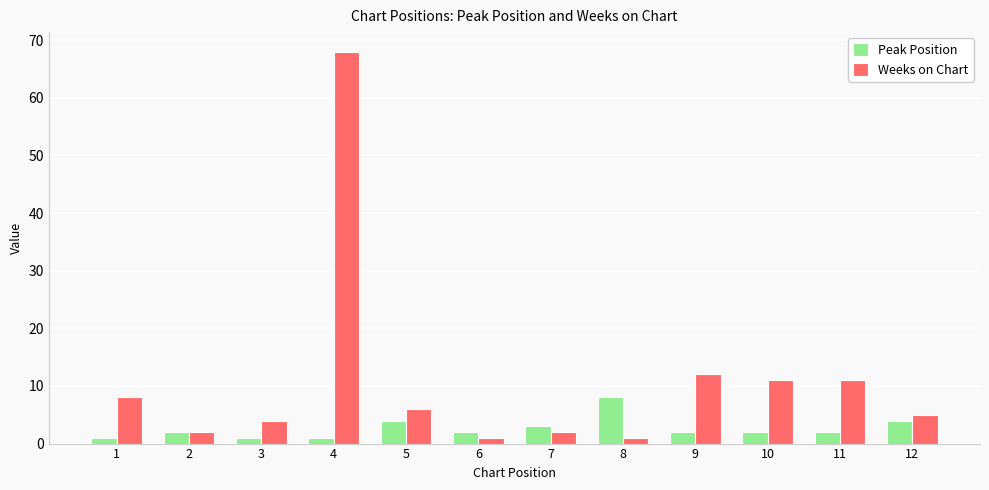

List the series in order of their peak value, highest first.

Weeks on Chart, Peak Position